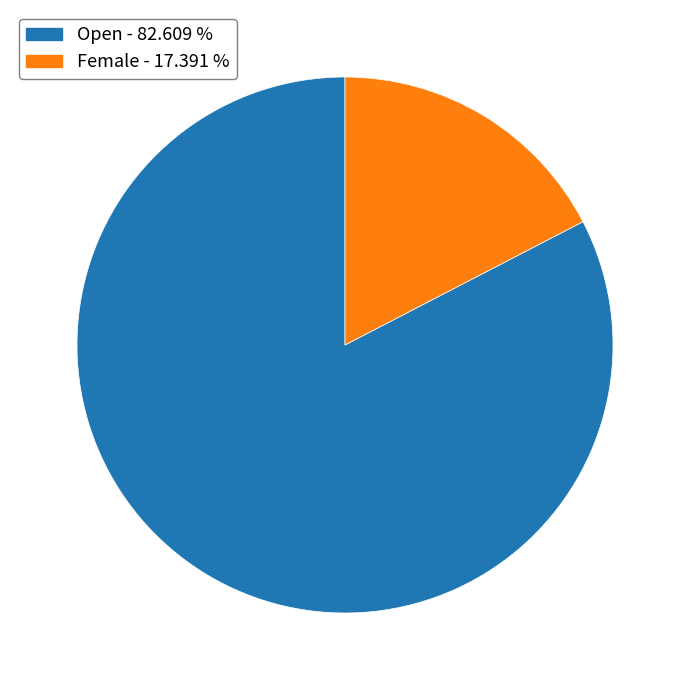

Which slice is the largest?

Open